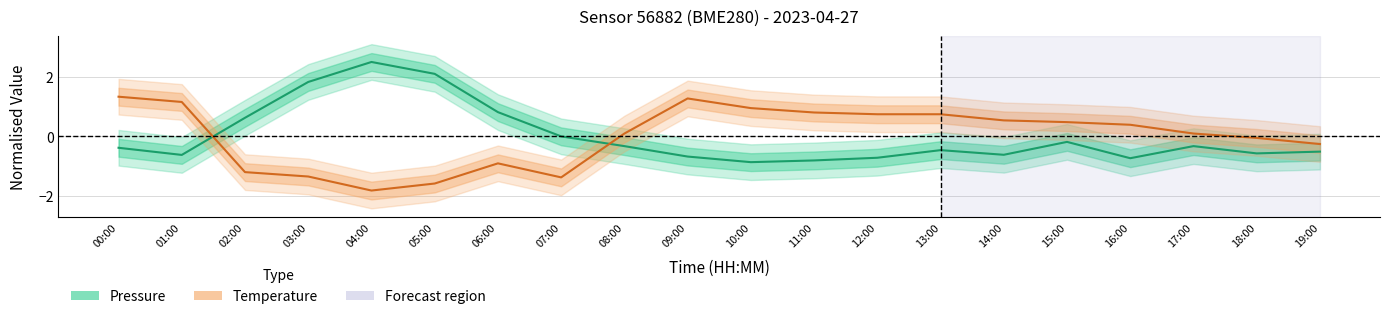

Where is the first local maximum for pressure?

04:00